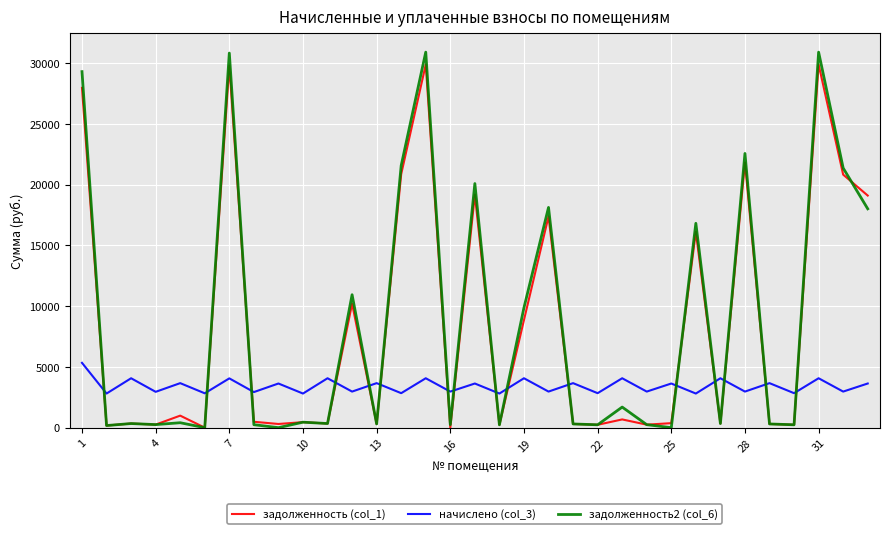

What is the lowest value of the начислено (col_3) series?

2809.0